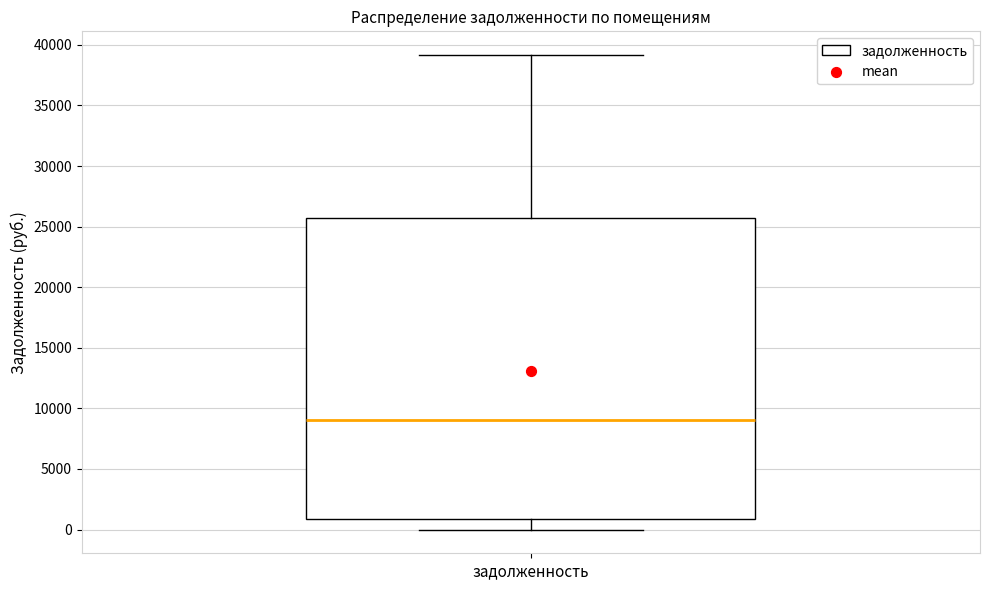

Read this box plot against the y-axis: the position of the median line, the range covered by the box, and the ends of both whiskers. The values are not printed on the chart, so give them approximately, as read against the axis.

median 9000, box 1000 to 25500, whiskers 0 to 39000